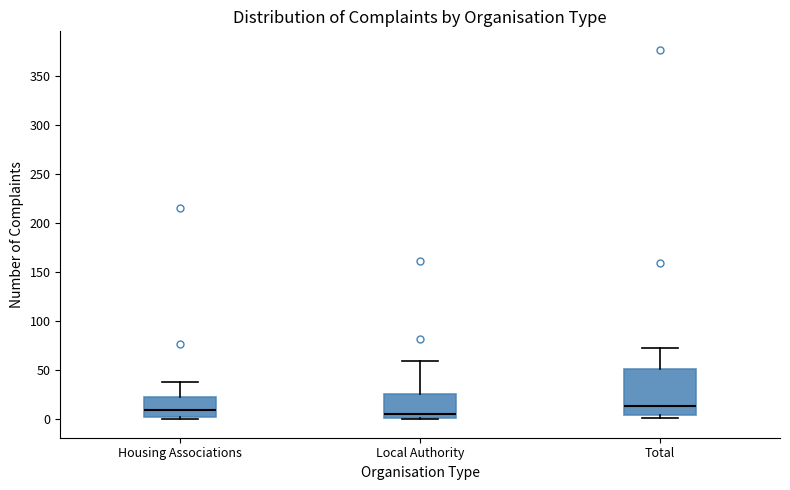

Comparing the boxes themselves (not the whiskers), which one is the tallest?

Total